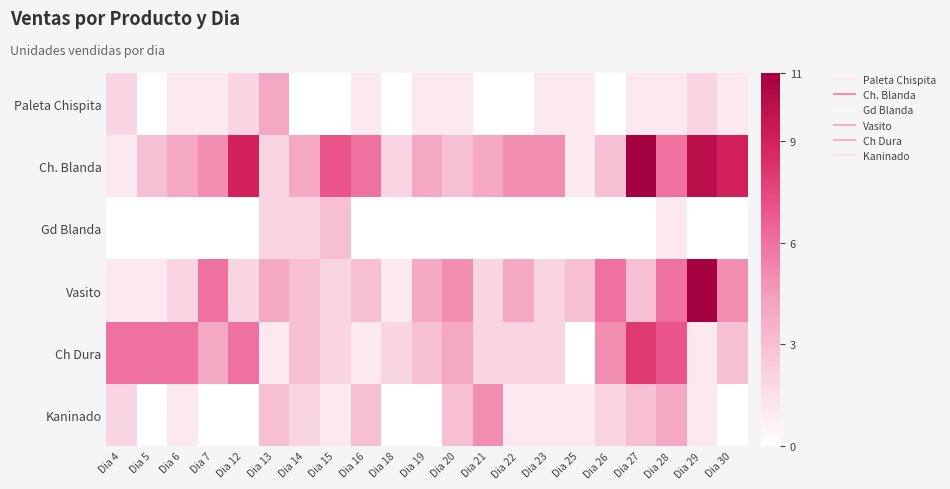

Which series has the largest total across all categories?

Ch. Blanda